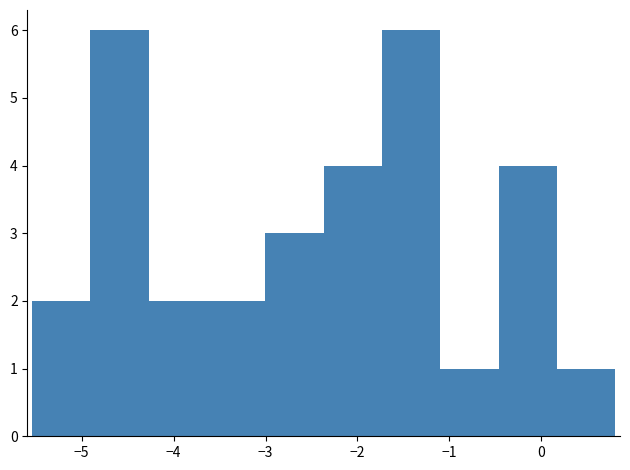

Reading left to right, list every bar in this chart as the range it spans on the x-axis followed by its height. Neither the bar edges nor the heights are printed on the chart, so give them approximately, as read against the axes.

-5.5 to -4.9: 2
-4.9 to -4.3: 6
-4.3 to -3.6: 2
-3.6 to -3.0: 2
-3.0 to -2.4: 3
-2.4 to -1.7: 4
-1.7 to -1.1: 6
-1.1 to -0.5: 1
-0.5 to 0.2: 4
0.2 to 0.8: 1